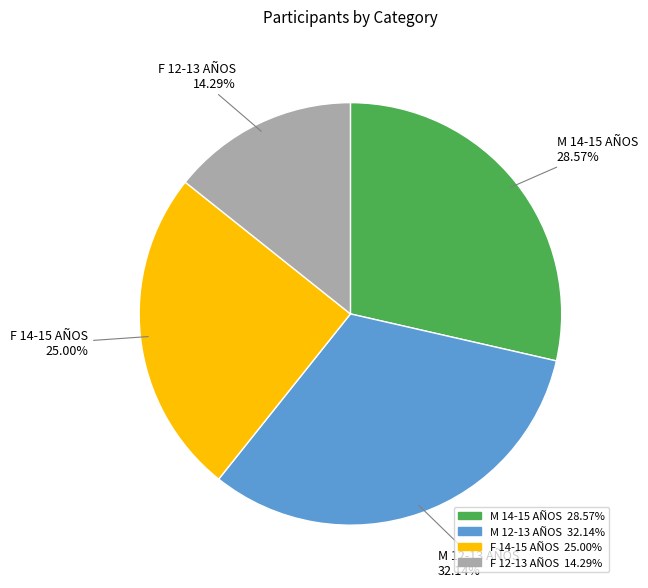

Which has a higher value, F 14-15 AÑOS or F 12-13 AÑOS?

F 14-15 AÑOS